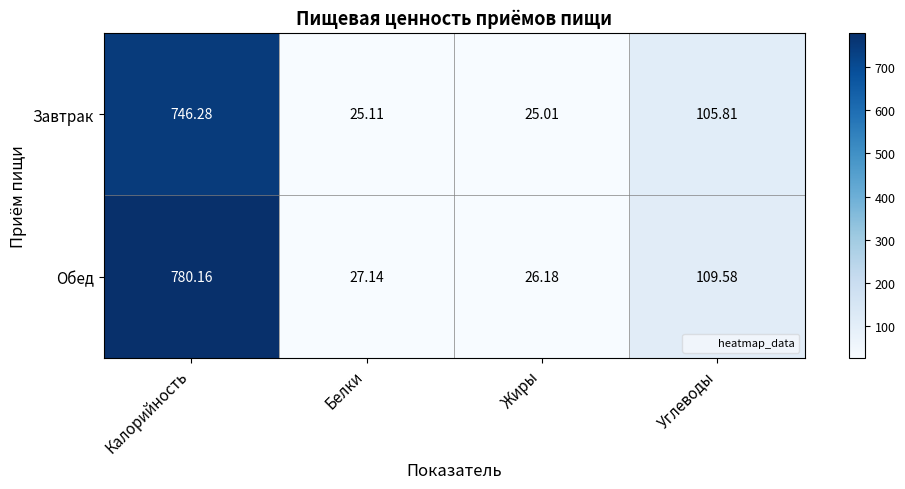

Count the number of categories in the chart.

4